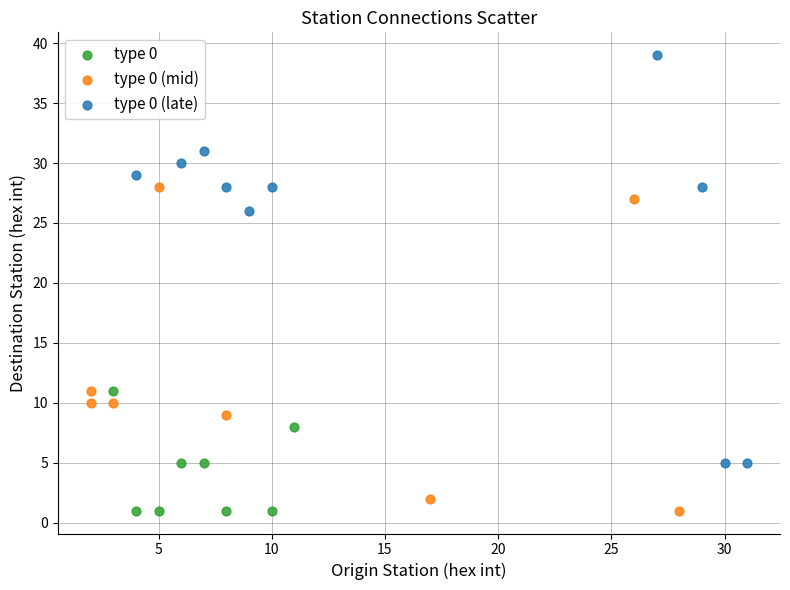

Which series contains the highest Y value?

type 0 (late)